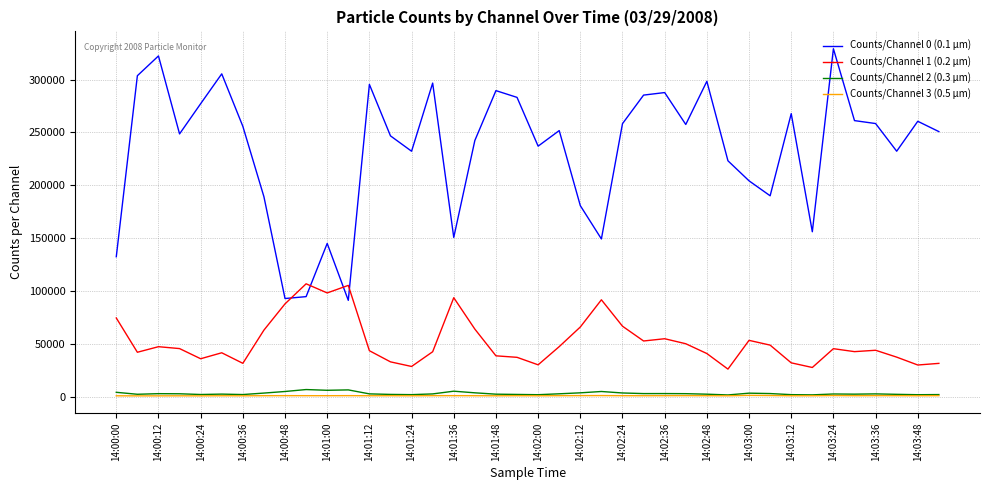

How many lines are shown in the chart?

4